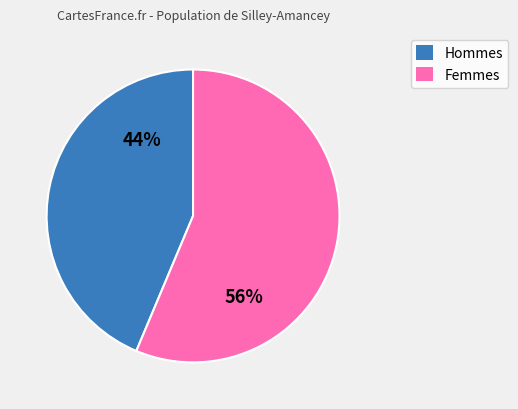

How many segments does this pie chart have?

2